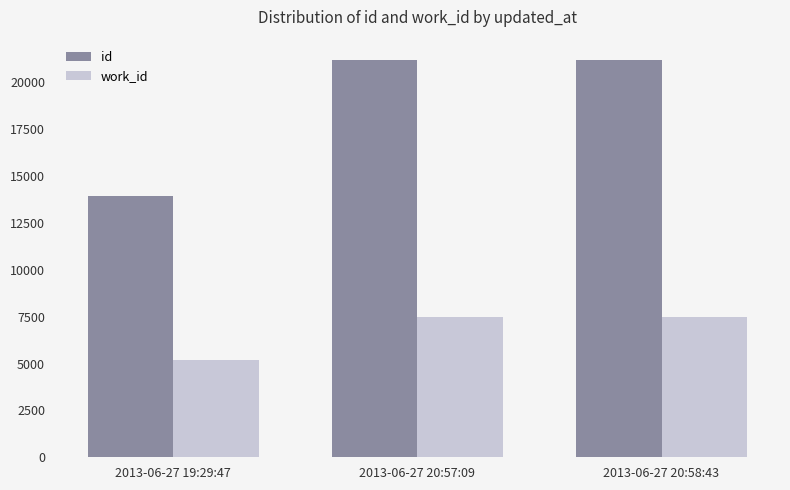

What is the approximate value of work_id at 2013-06-27 19:29:47, to the nearest 100?

5200